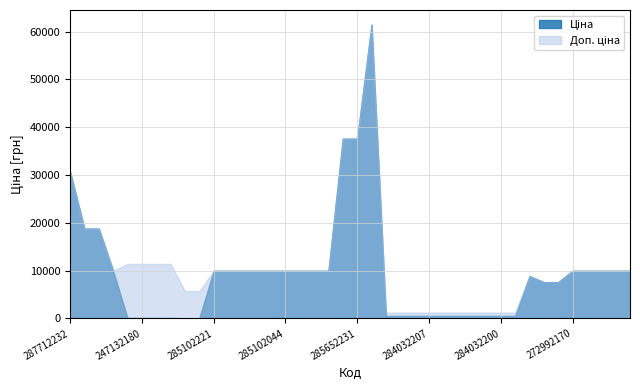

True or false: Ціна and Доп. ціна intersect in this chart.

False